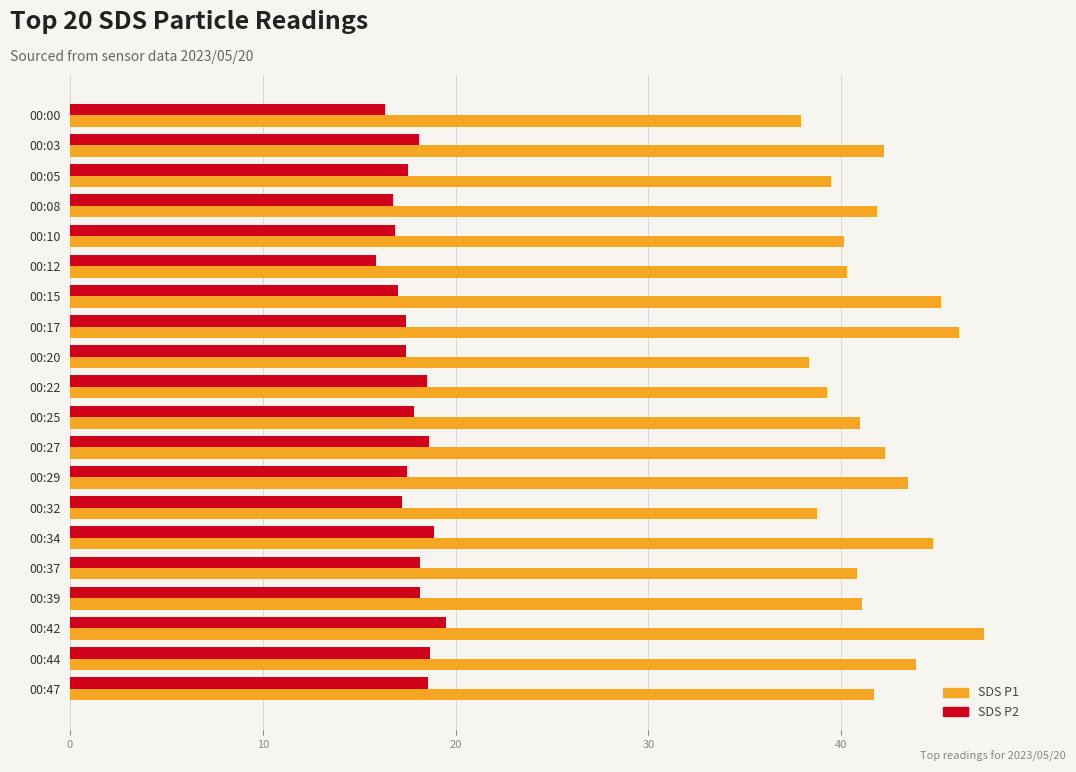

What is the spread (max minus min) of values at 00:17?

28.7